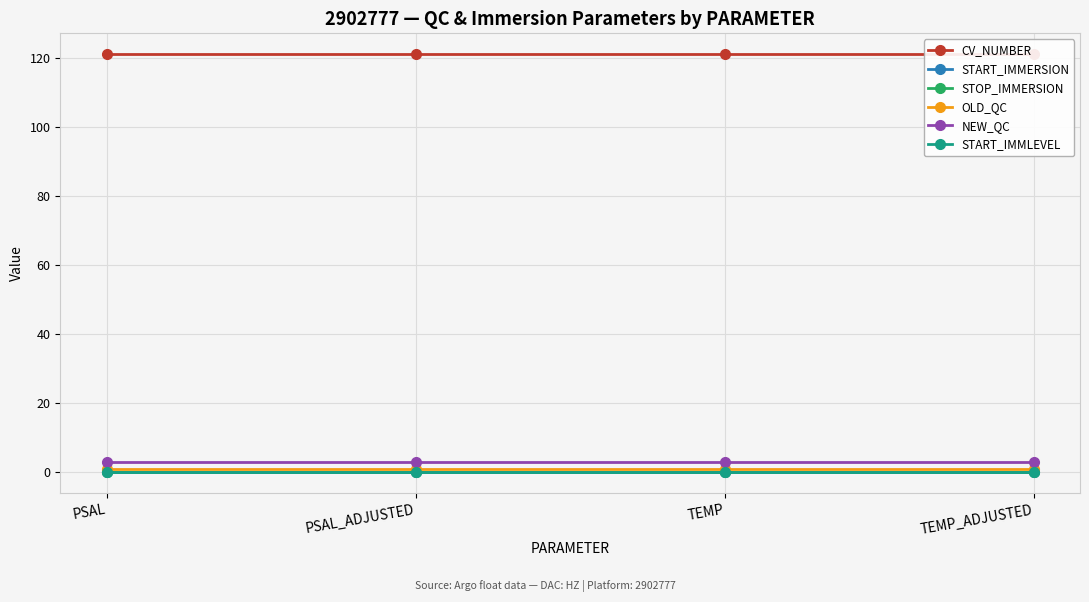

At which category is the sum across all series the highest?

PSAL